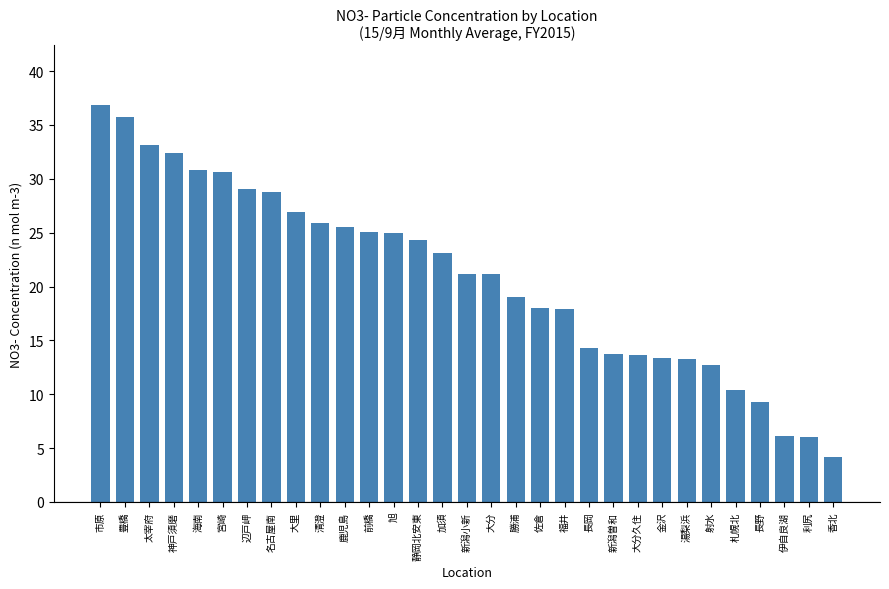

Which label corresponds to the largest value in the chart?

市原